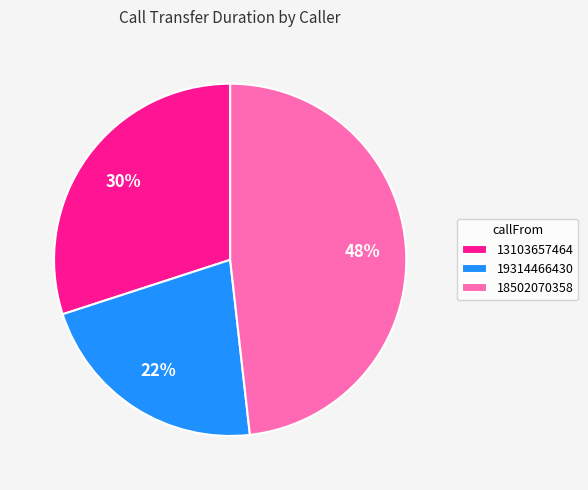

Rank the categories by value from lowest to highest.

19314466430, 13103657464, 18502070358